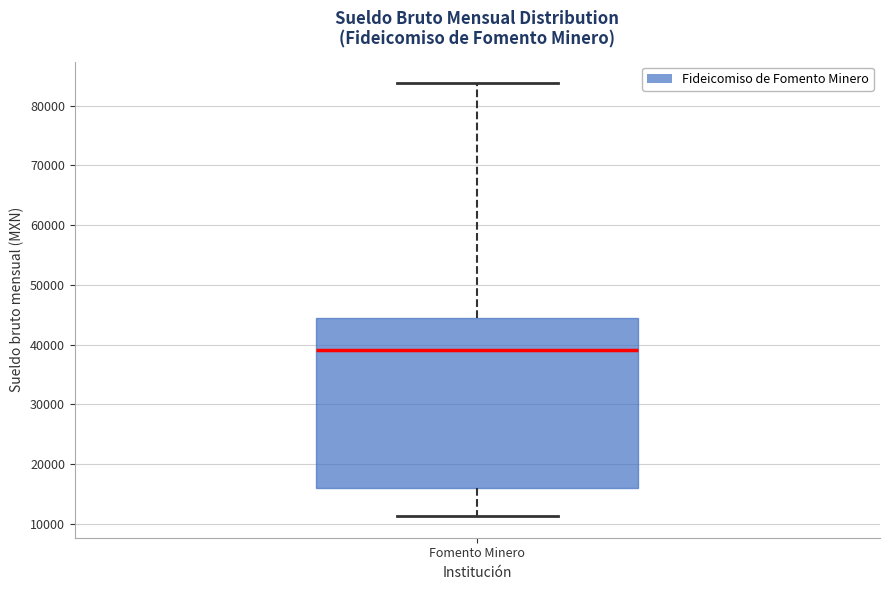

Transcribe this box plot: give where the median line is, the range the box spans, and where the two whiskers end, as read against the y-axis. The values are not printed on the chart, so give them approximately, as read against the axis.

median 39000, box 16000 to 44000, whiskers 11000 to 84000